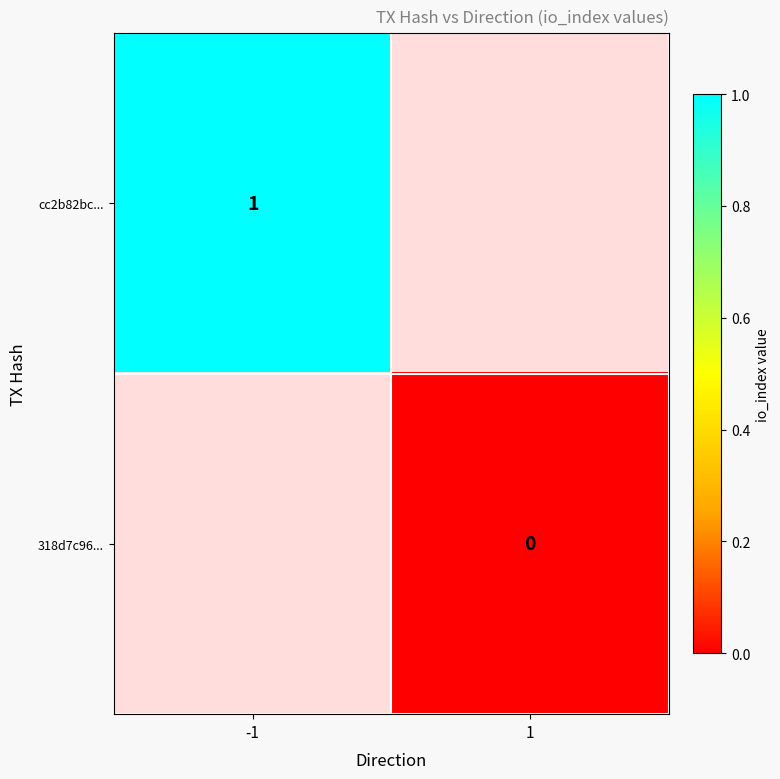

Is it true that cc2b82bc... equals 1.0 at -1?

True